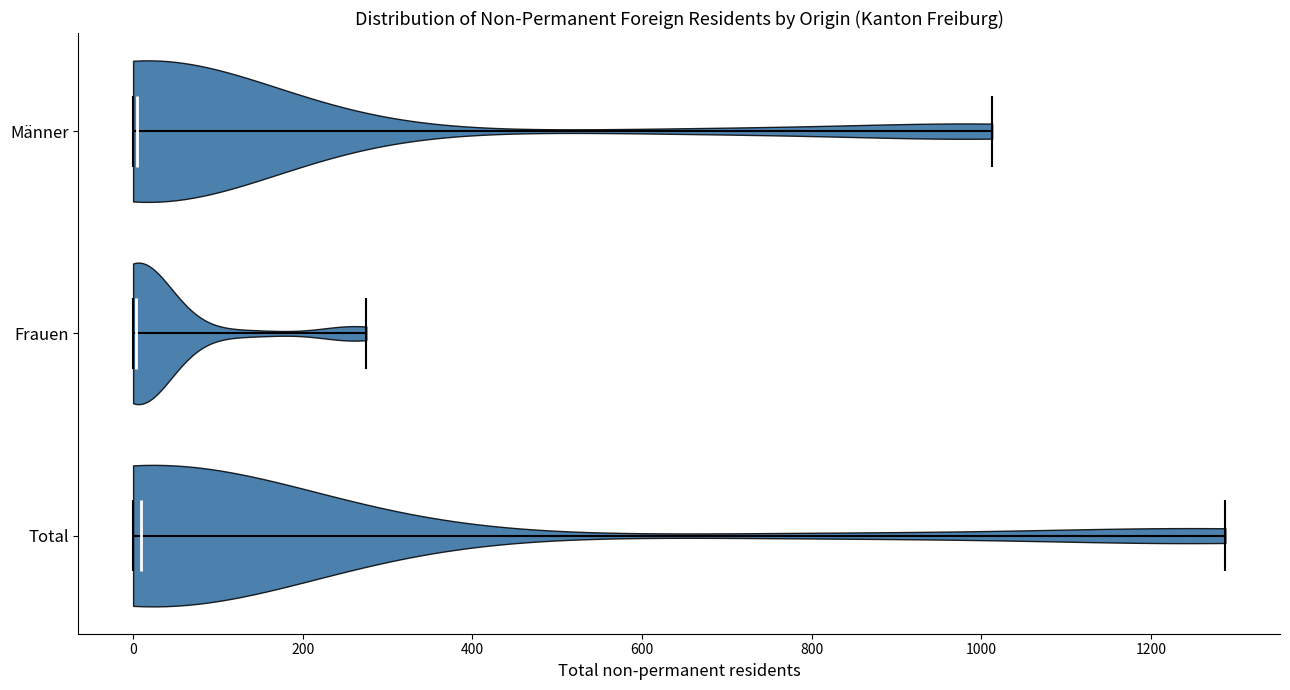

Reading bottom to top, read every violin against the x-axis: where its median line is, and the lowest and highest points it reaches. The values are not printed on the chart, so give them approximately, as read against the axis.

Total: median line 0, lowest point 0, highest point 1280
Frauen: median line 0, lowest point 0, highest point 280
Männer: median line 0, lowest point 0, highest point 1020